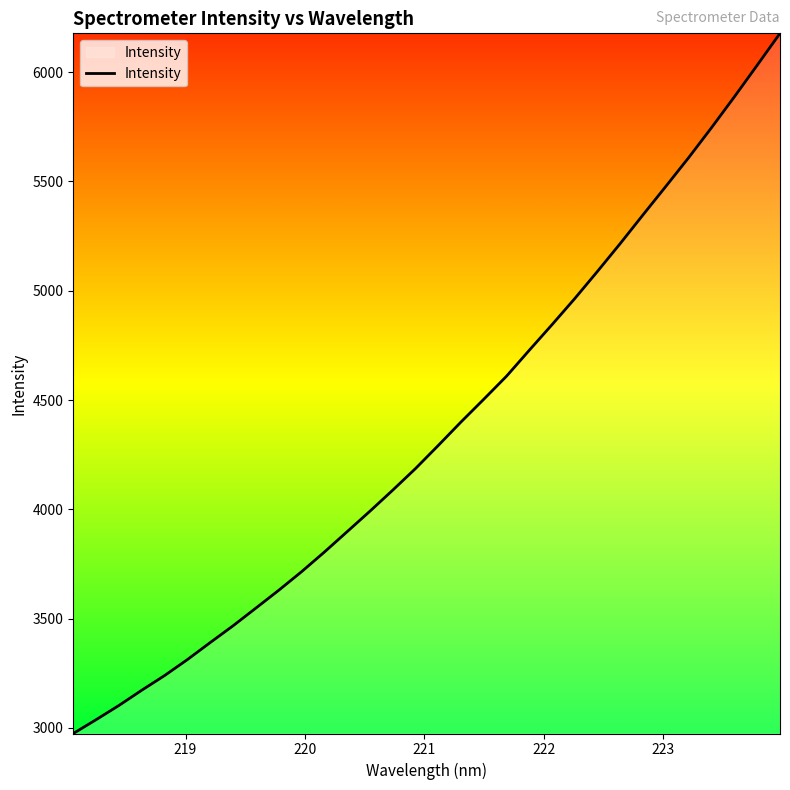

How many lines are shown in the chart?

1